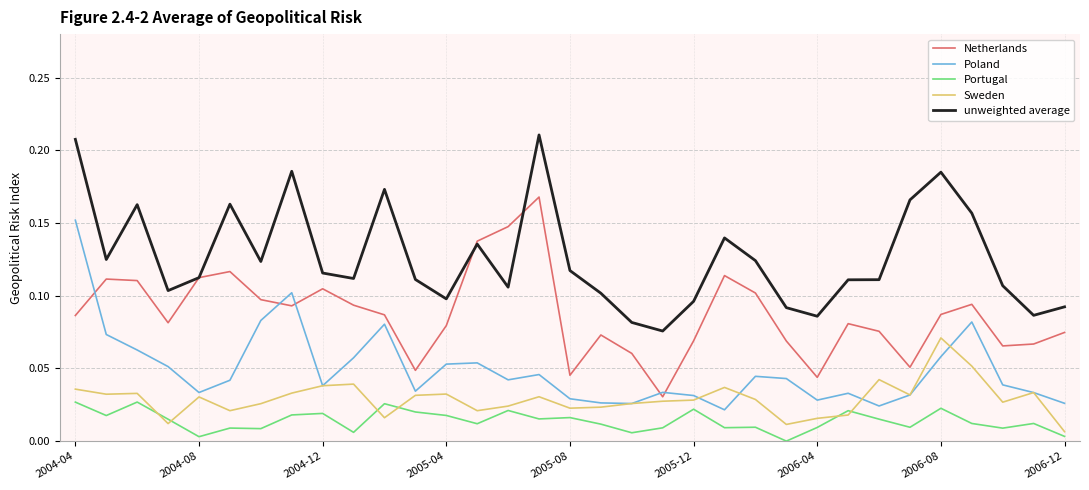

Count the unweighted average values in the range 0 to 1.

33